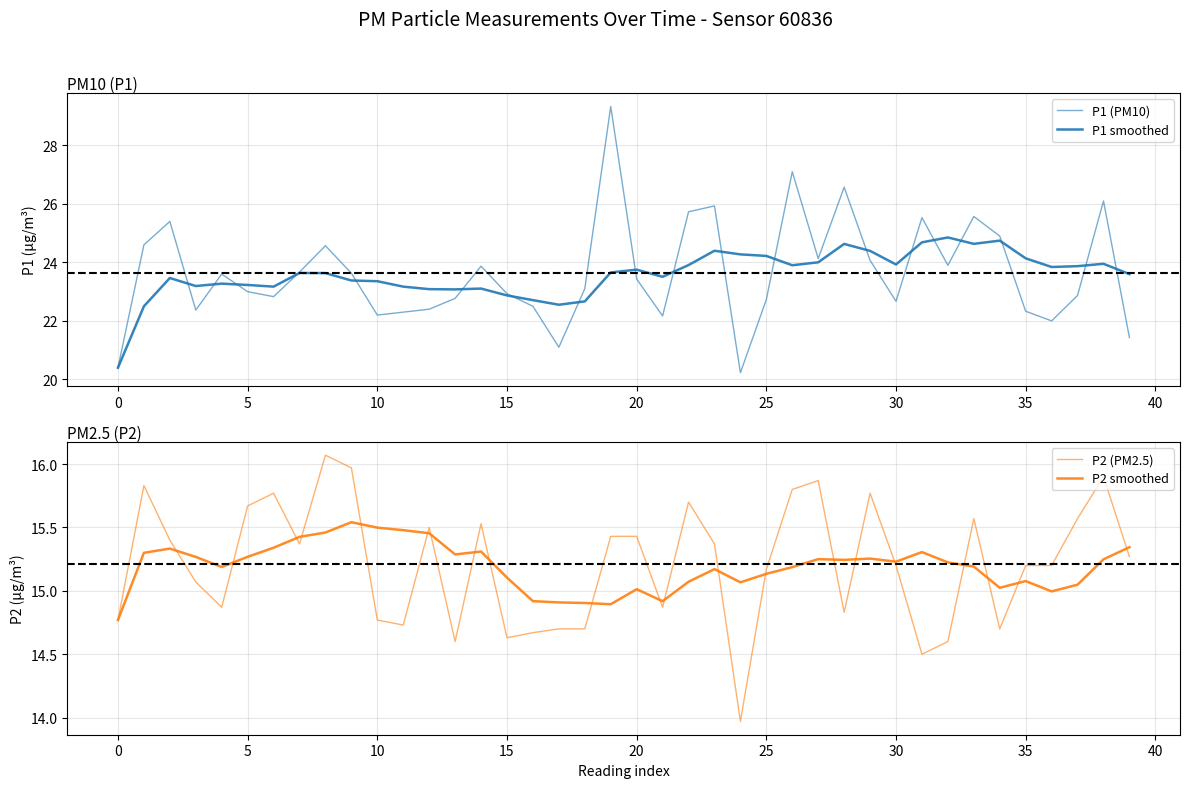

How many intersections are there between P1 (PM10) and P1 smoothed?

19